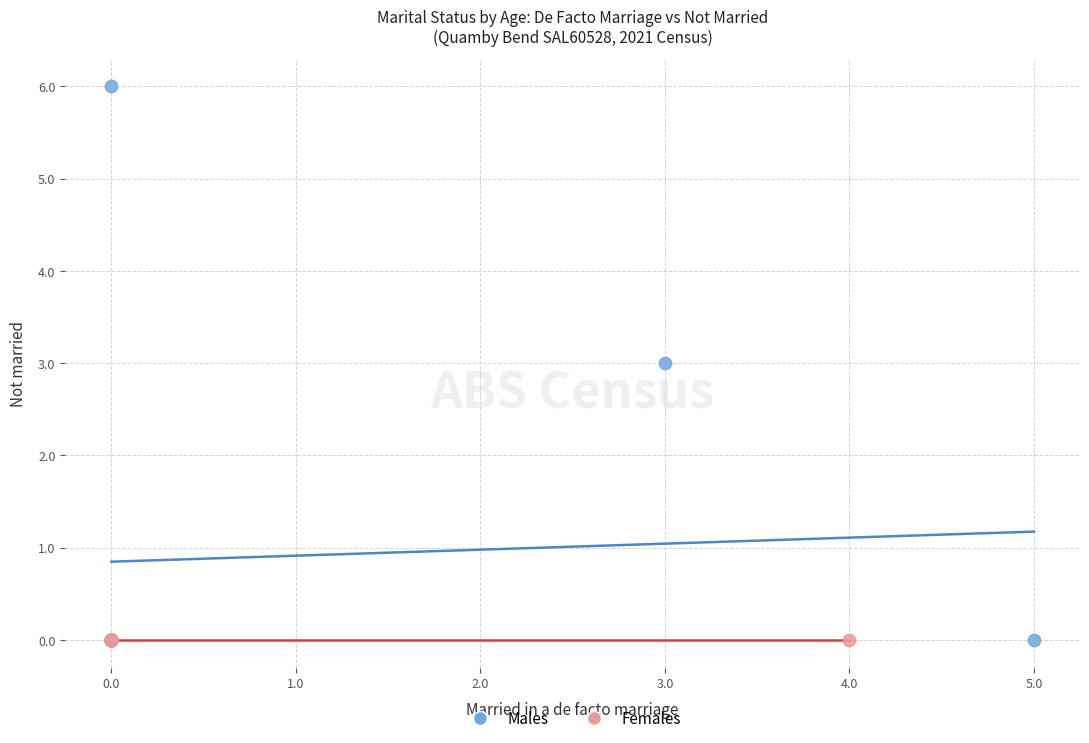

Which series contains the highest Y value?

Males